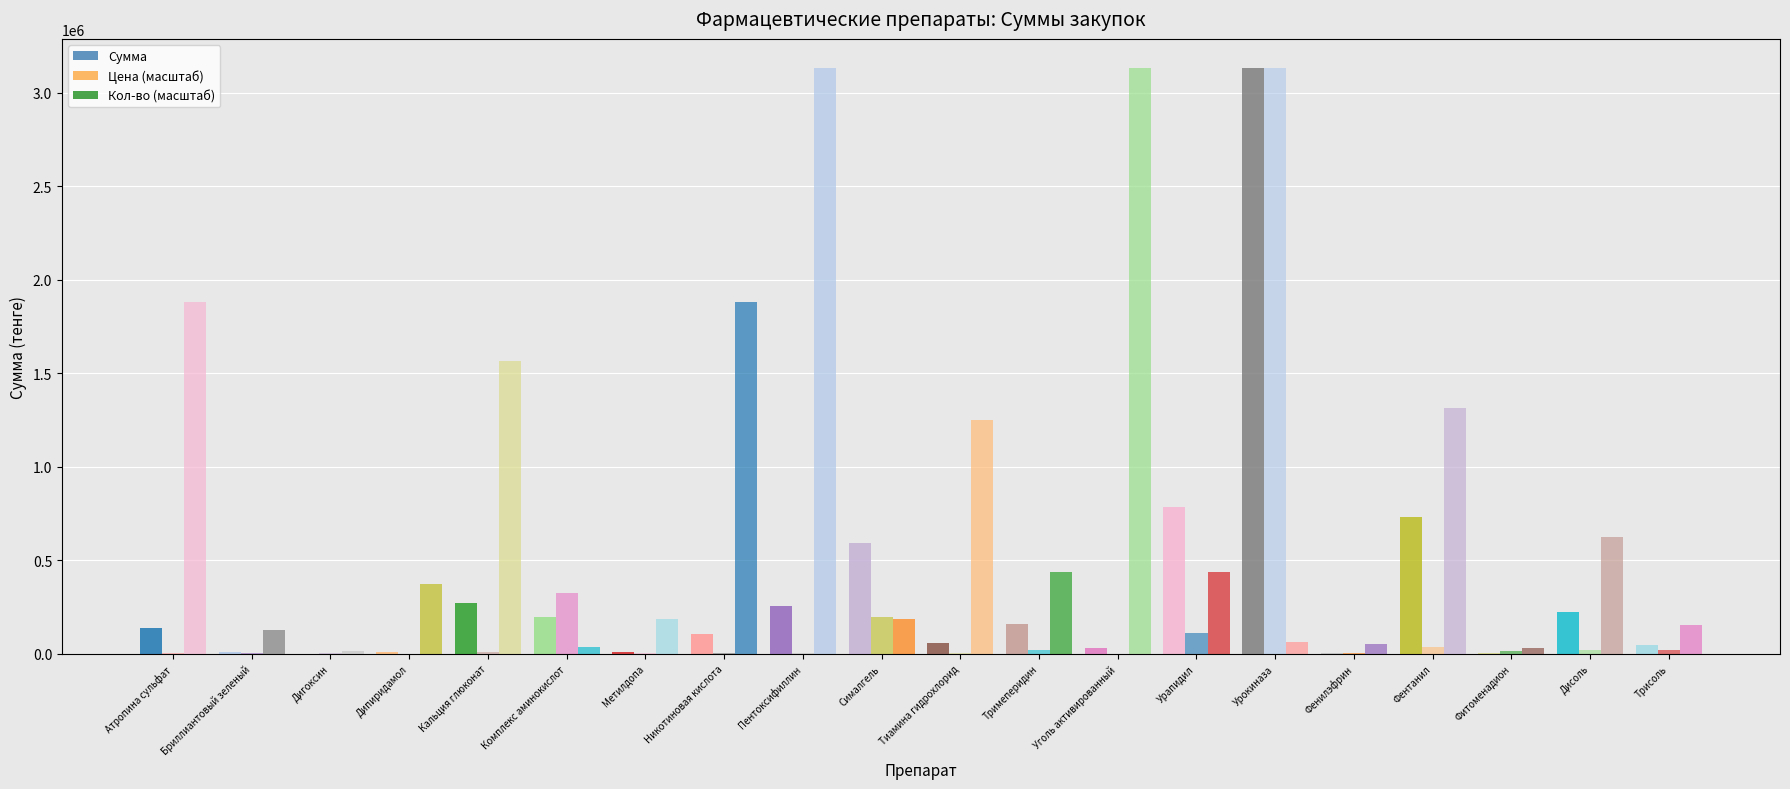

What position from the left is Дисоль?

19